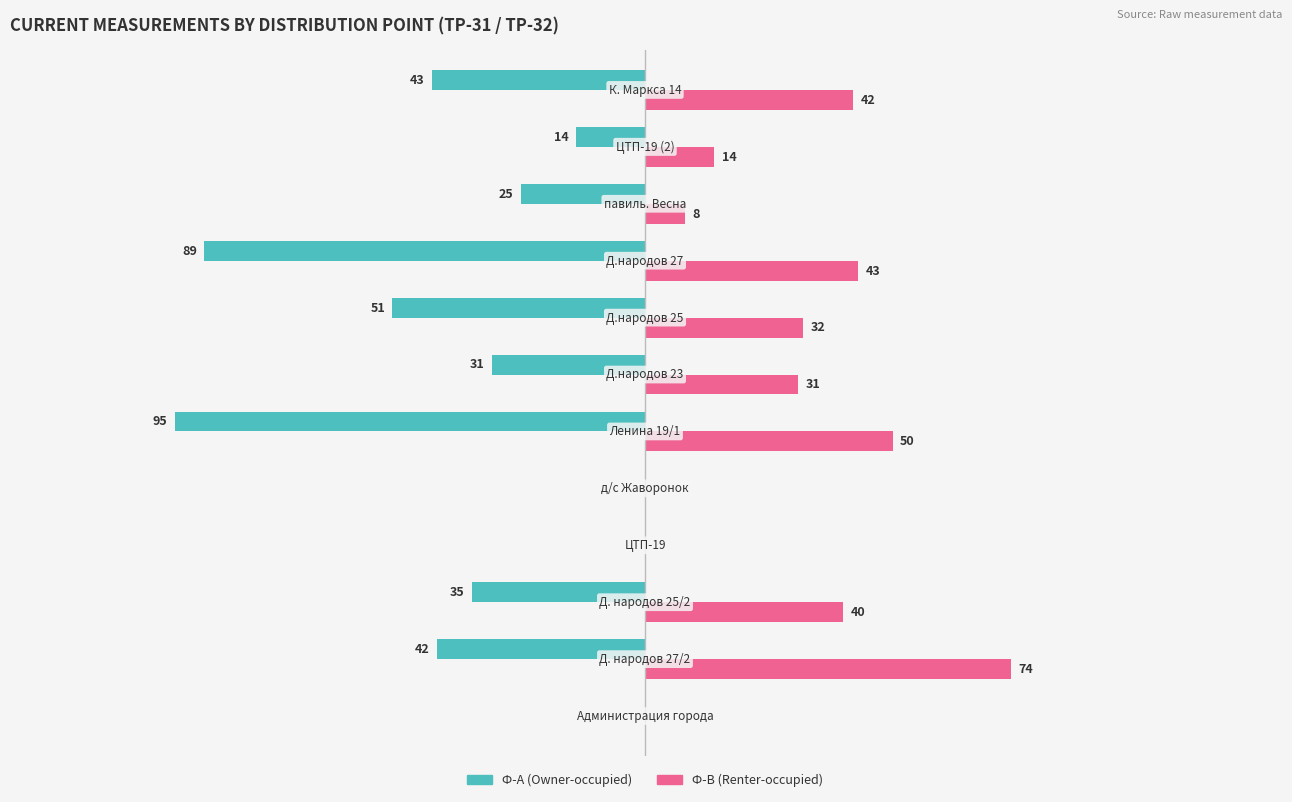

Which series has the largest total across all categories?

Ф-В (Renter-occupied)